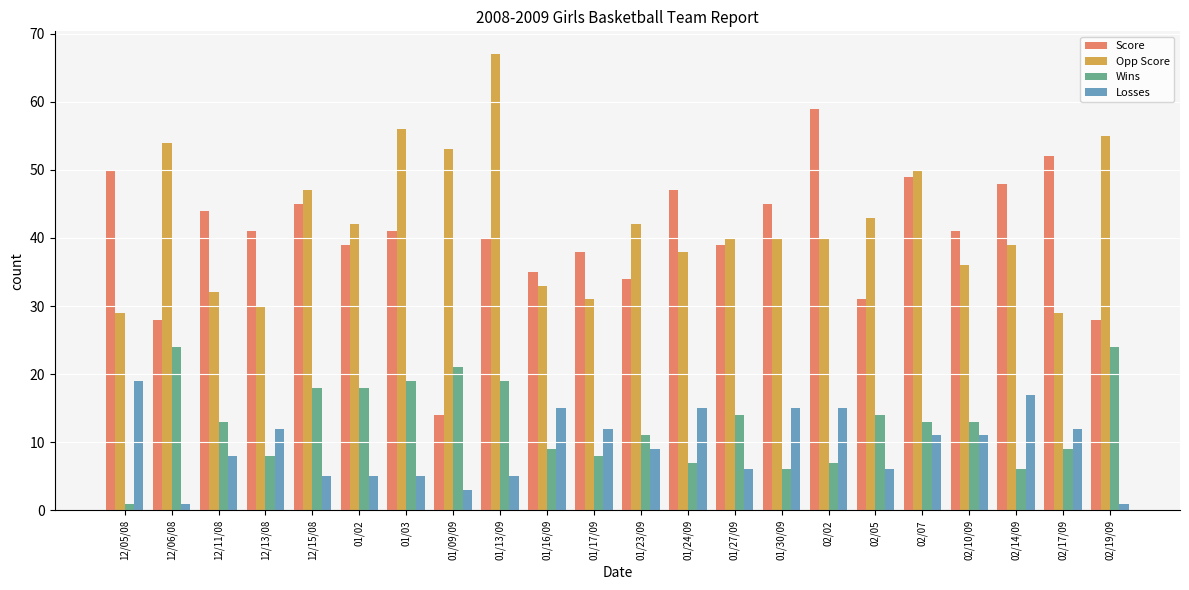

What is the label of the 4th bar from the right?

02/10/09